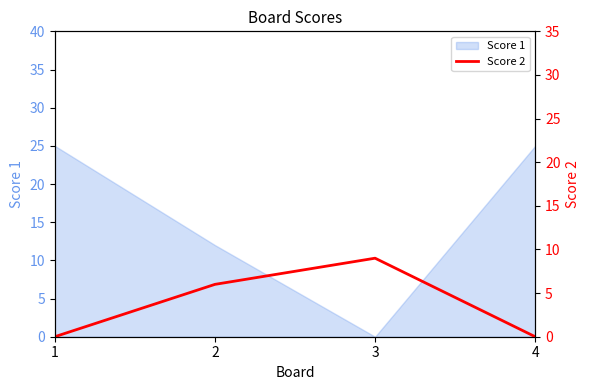

The chart shows a value of 0 at 4. True or false?

True